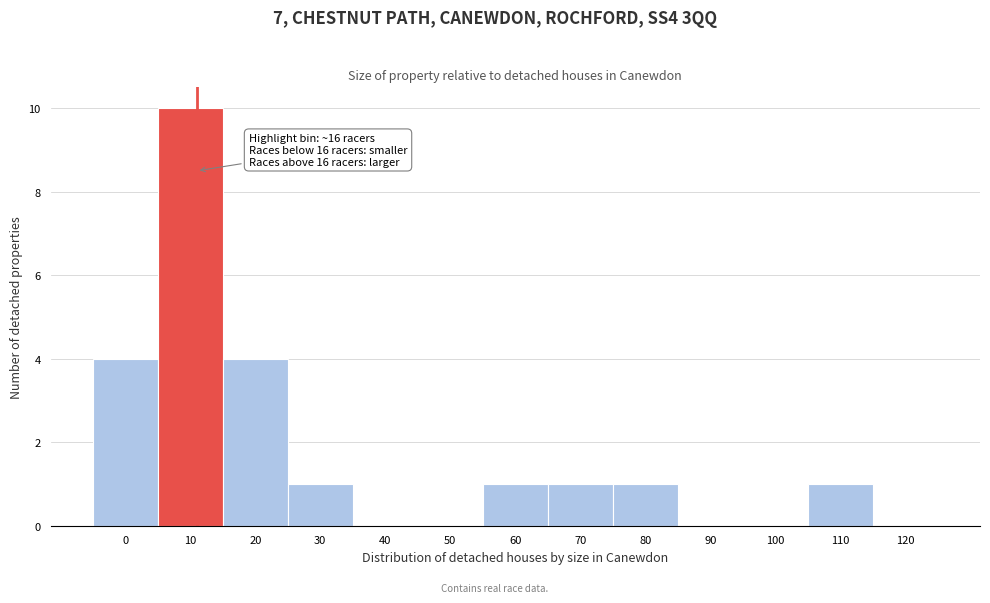

Reading left to right, extract all data points from this chart.

0=4	10=10	20=4	30=1	40=0	50=0	60=1	70=1	80=1	90=0	100=0	110=1	120=0